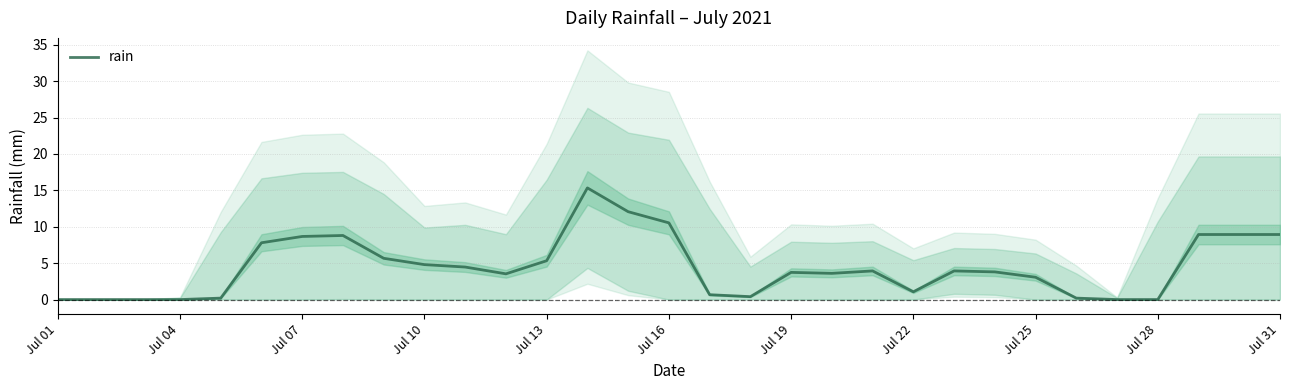

Reading left to right, list all the values displayed in this chart.

0.0	0.0	0.0	0.0	0.2	7.8	8.7	8.8	5.7	4.8	4.5	3.5	5.3	15.3	12.1	10.5	0.7	0.4	3.7	3.6	3.9	1.1	3.9	3.8	3.1	0.2	0.0	0.0	8.9	8.9	8.9